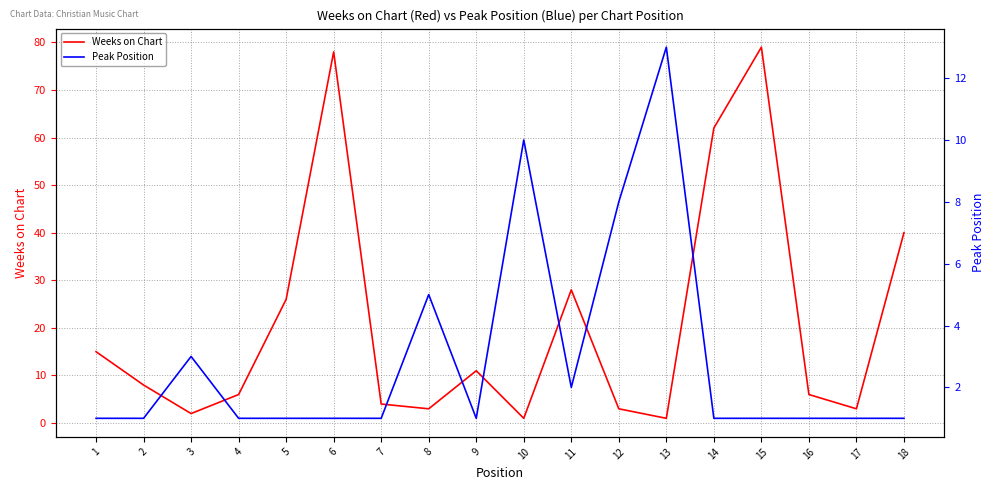

What is the total value across all series at 4?

7